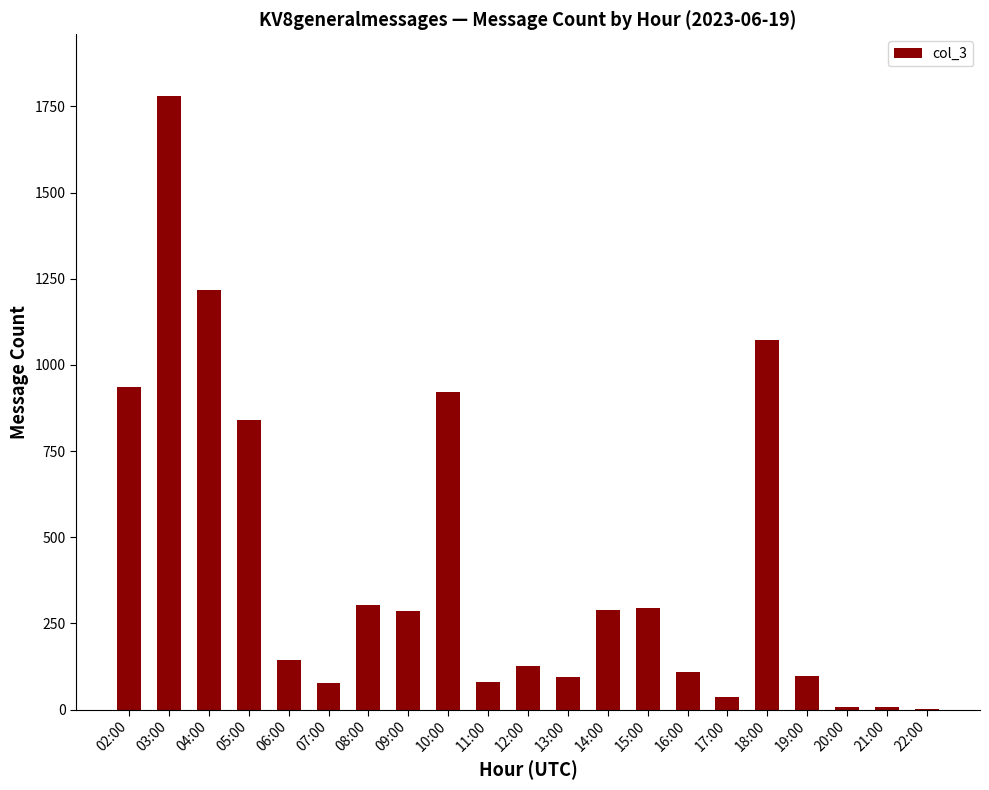

Are the bars horizontal?

No